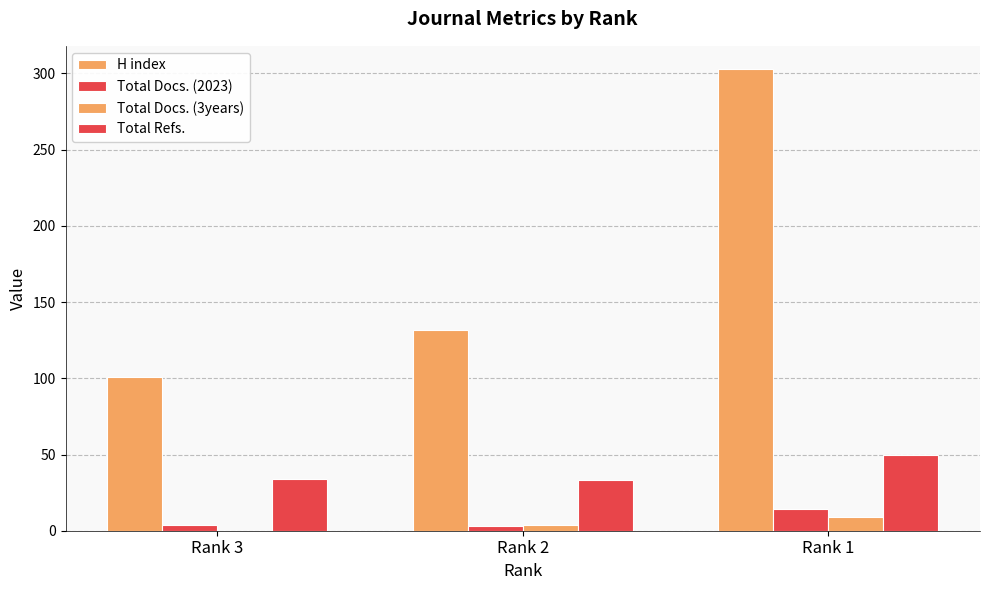

List the labels in order of Total Docs. (2023) value, largest first.

Rank 1, Rank 3, Rank 2